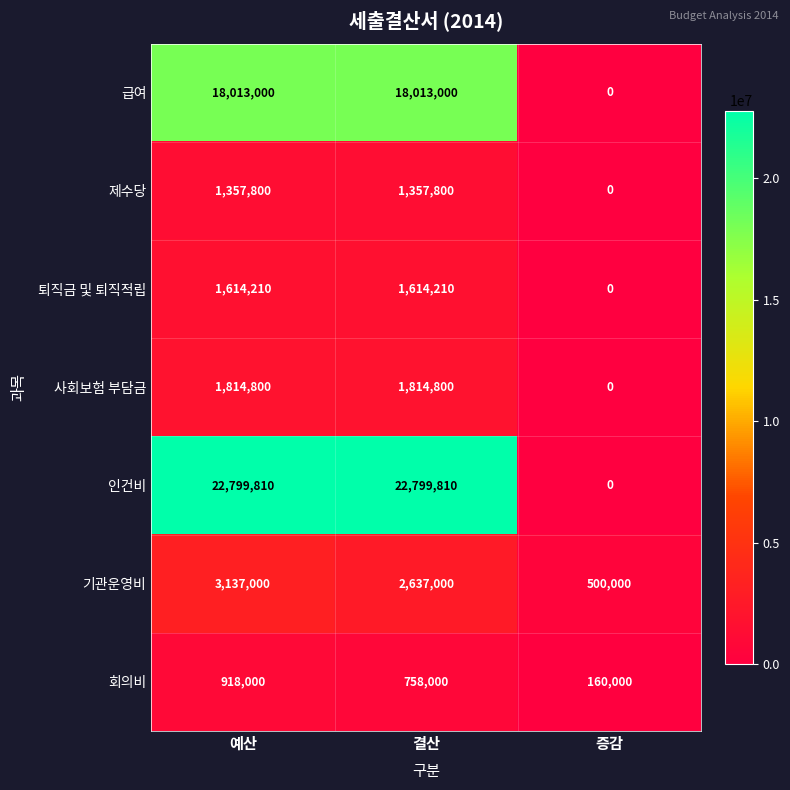

What is the spread (max minus min) of values at 결산?

22041810